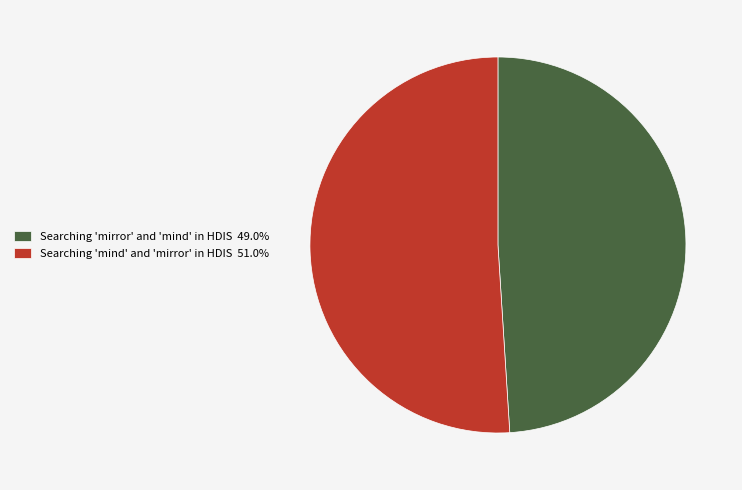

Is there a majority slice in this chart?

Yes